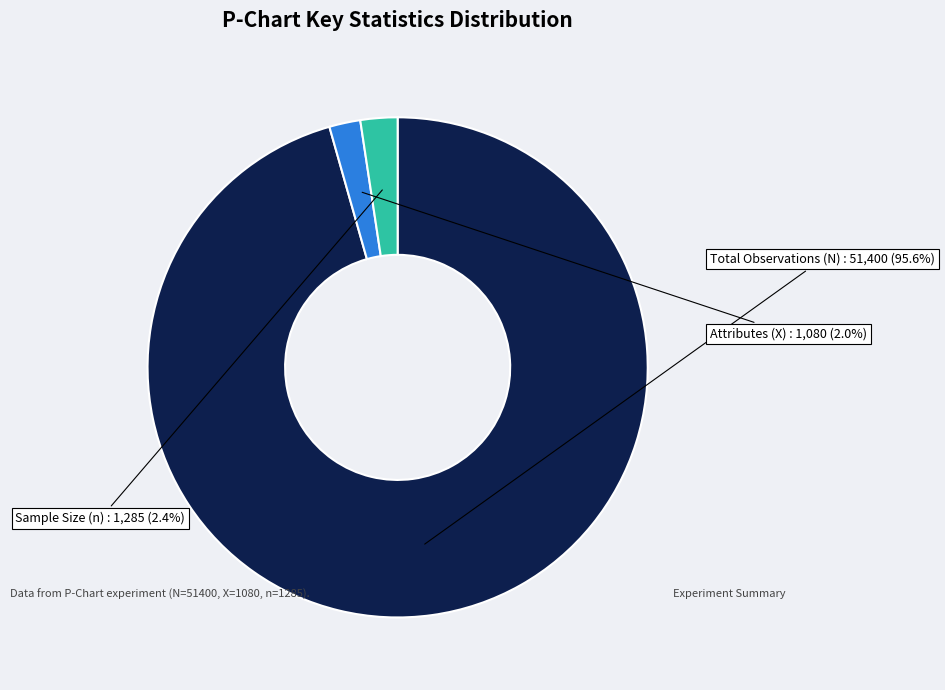

Does Attributes (X) account for over 50% of the chart?

No